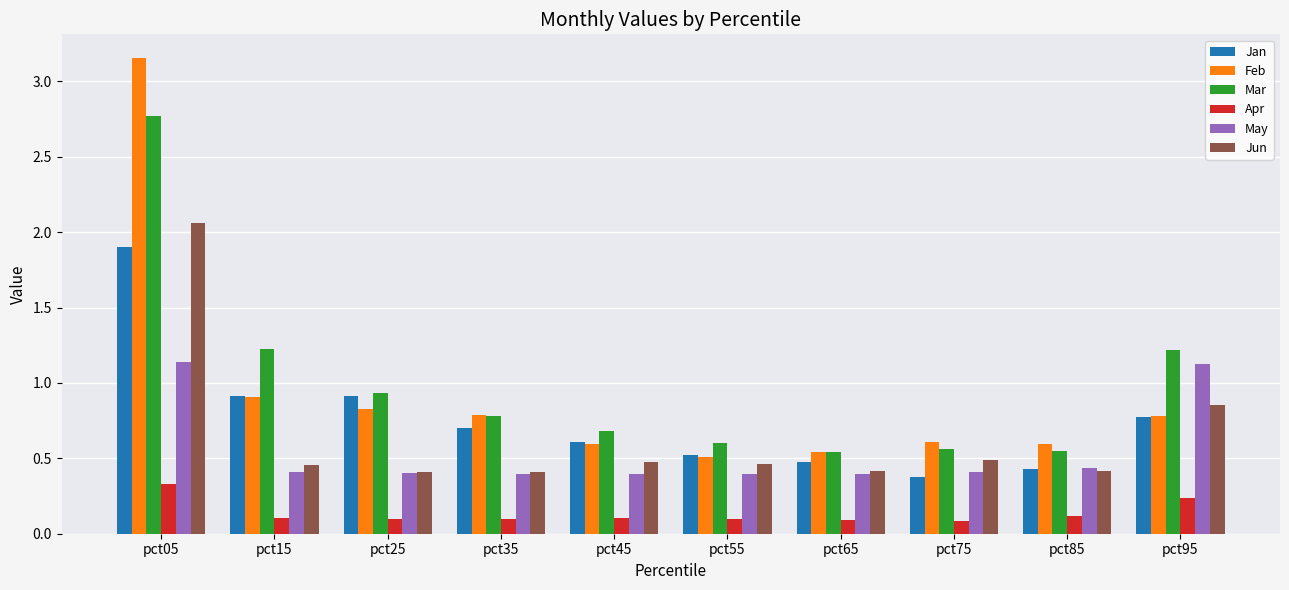

The Mar series shows 0.7 at pct45. True or false?

True